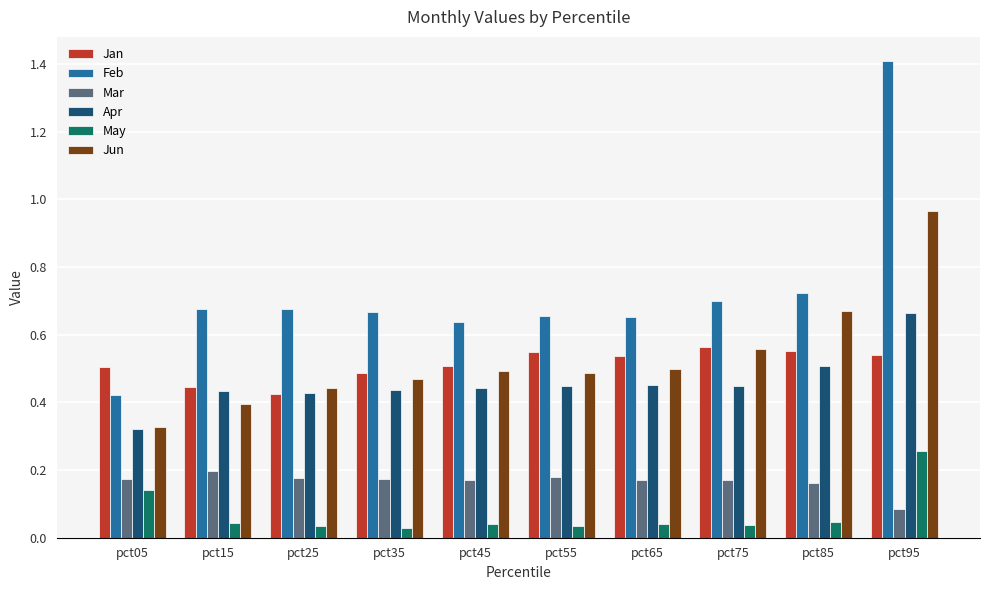

What is the greatest value displayed?

1.4